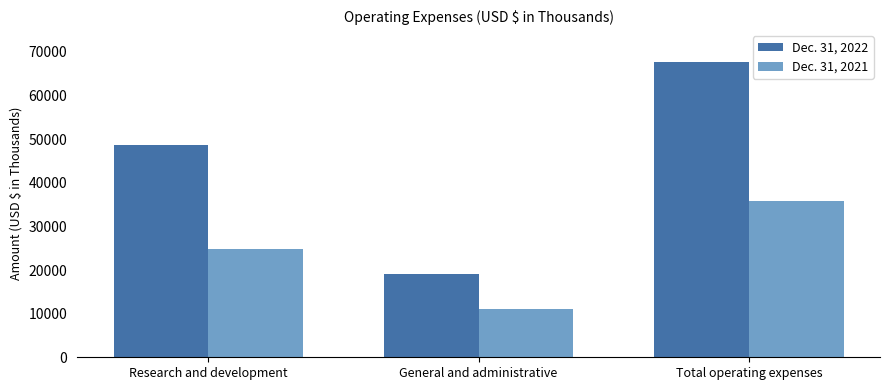

Which series has the widest spread of values?

Dec. 31, 2022